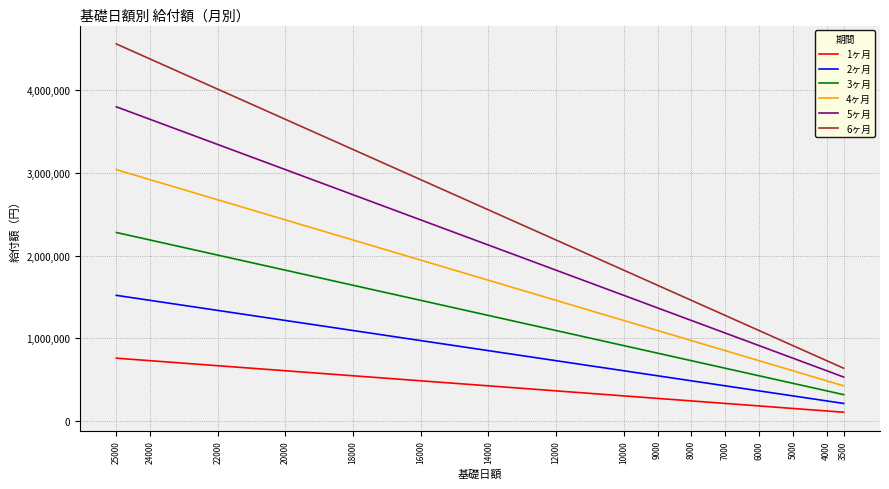

True or false: 5ヶ月 and 2ヶ月 intersect in this chart.

False